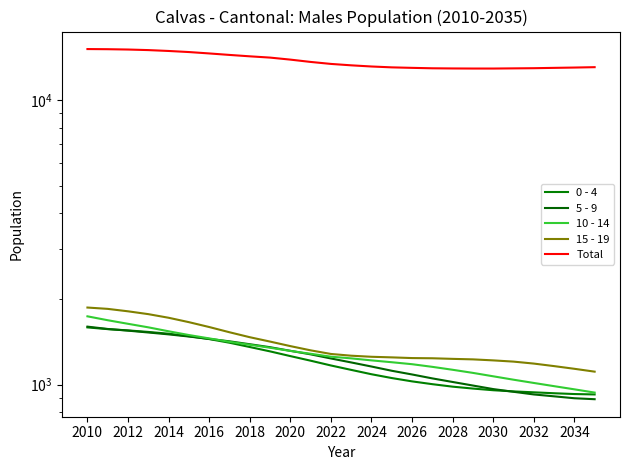

True or false: 0 - 4 and 5 - 9 cross at least once.

True